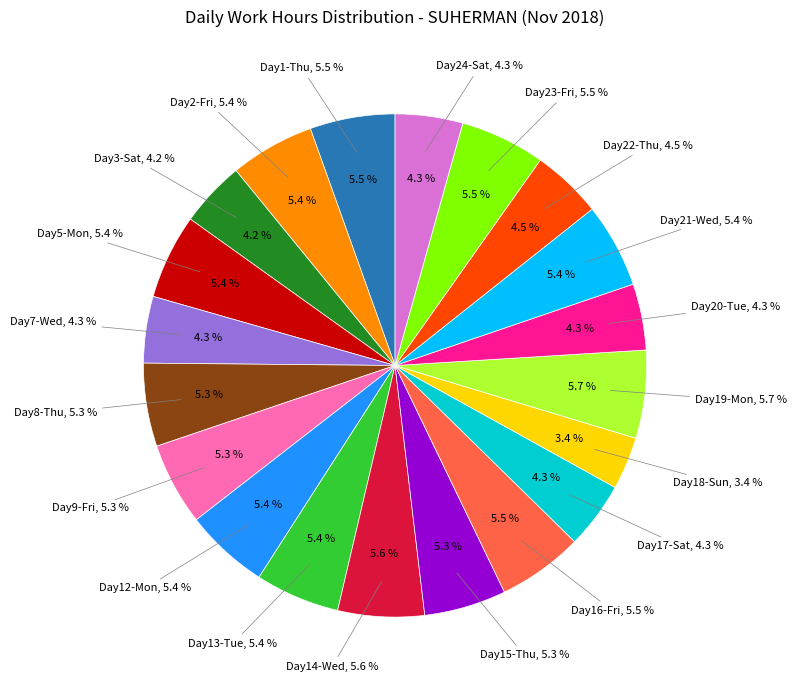

To the nearest percent, what portion does Fri represent?

5%